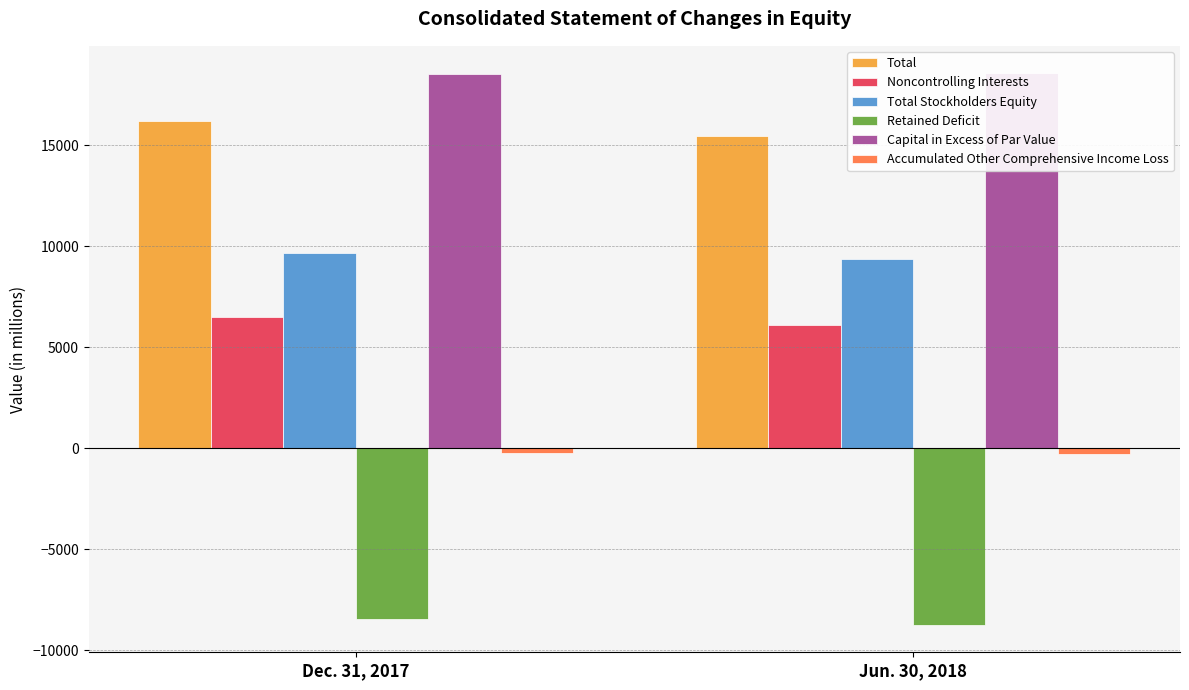

What is the label of the 1st bar from the left?

Dec. 31, 2017